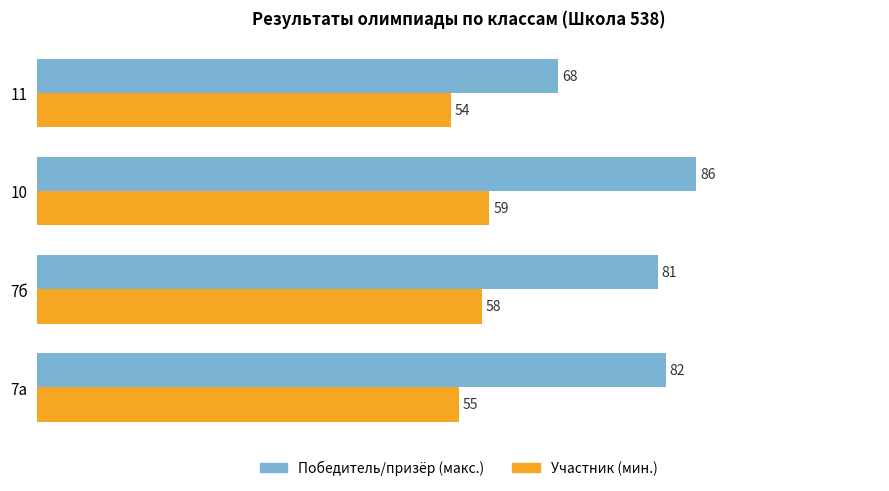

Between 10 and 11, which series saw the biggest shift?

Победитель/призёр (макс.)